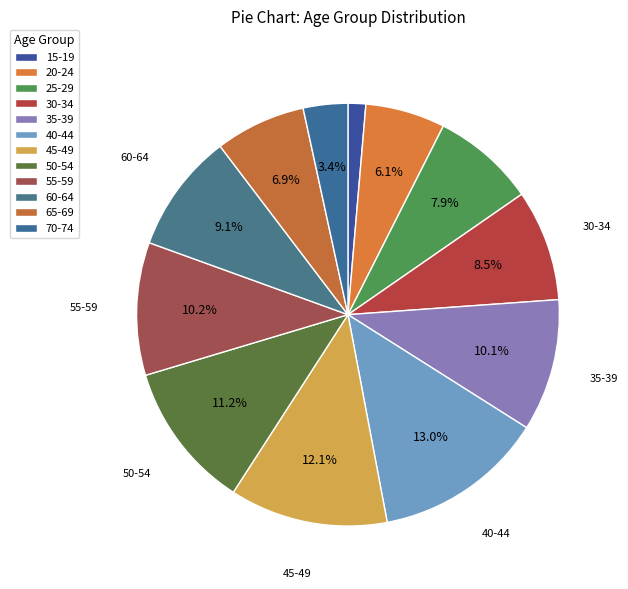

The 20-24 slice represents 17% of the pie. True or false?

False